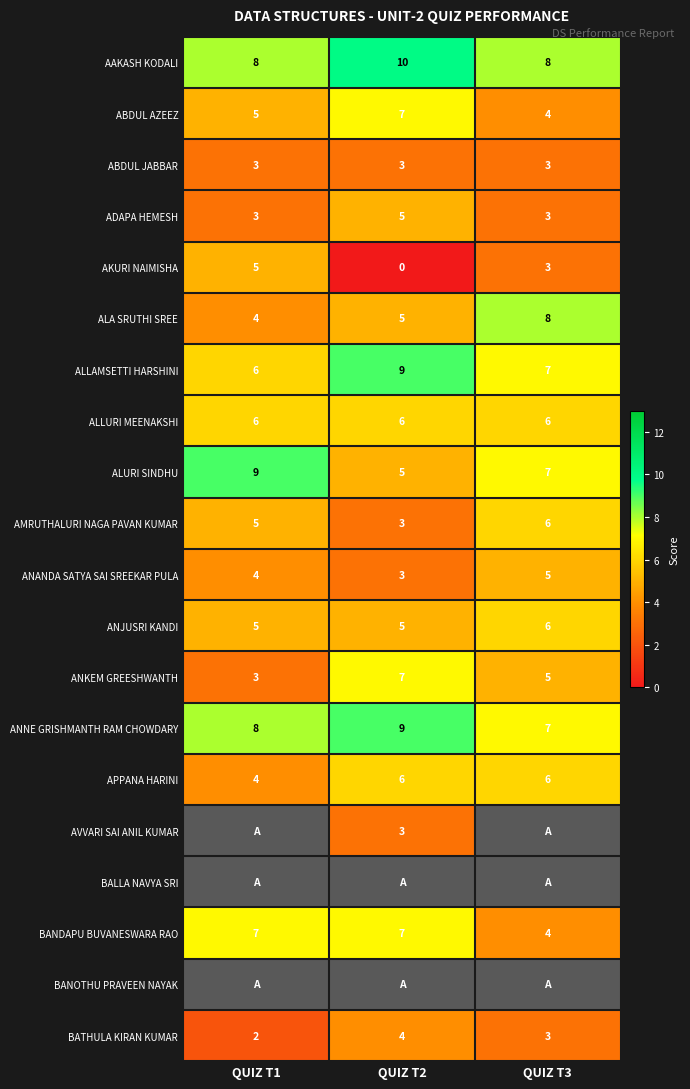

What is the highest value of the ALA SRUTHI SREE series?

8